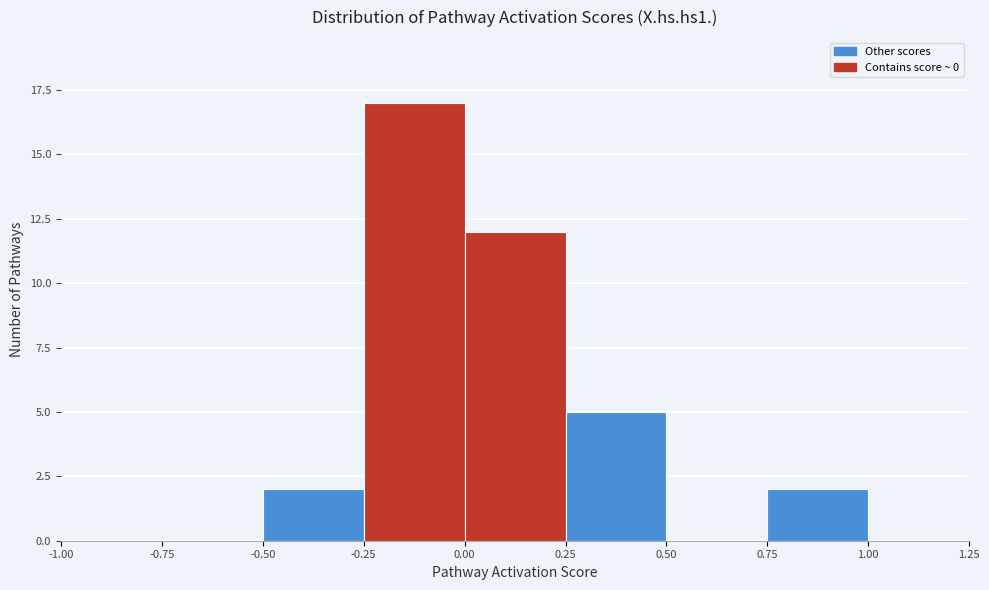

Reading left to right, transcribe this chart: for each bar, give the range it covers on the x-axis and its height. The values are not printed on the chart, so give them approximately, as read against the axis.

-1.00 to -0.75: 0
-0.75 to -0.50: 0
-0.50 to -0.25: 2
-0.25 to 0.00: 17
0.00 to 0.25: 12
0.25 to 0.50: 5
0.50 to 0.75: 0
0.75 to 1.00: 2
1.00 to 1.25: 0